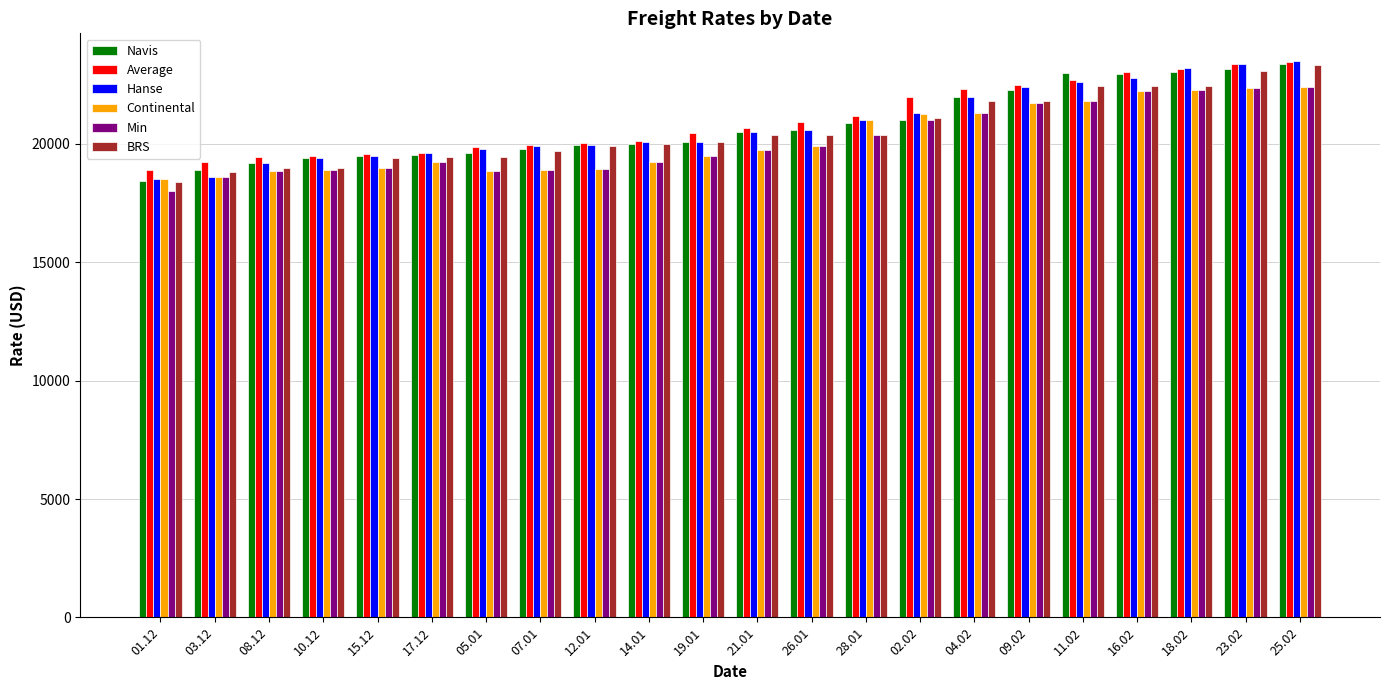

Where is Hanse nearest to the value 21000?

28.01